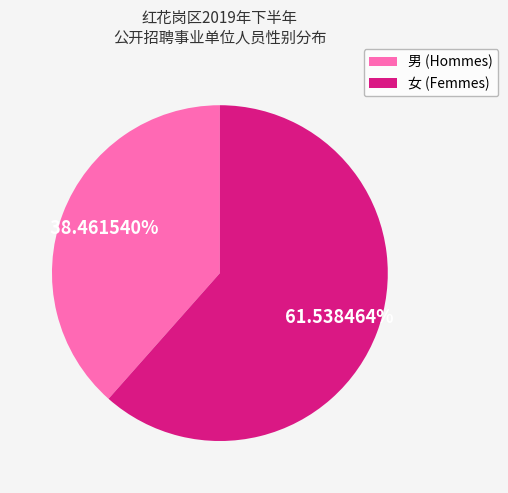

How many slices are in this pie chart?

2